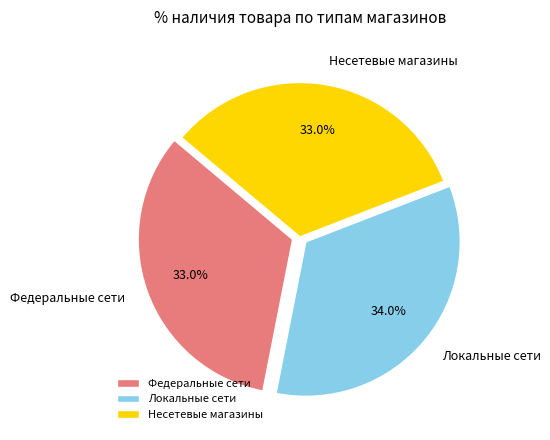

Which category has the biggest portion of the pie?

Локальные сети